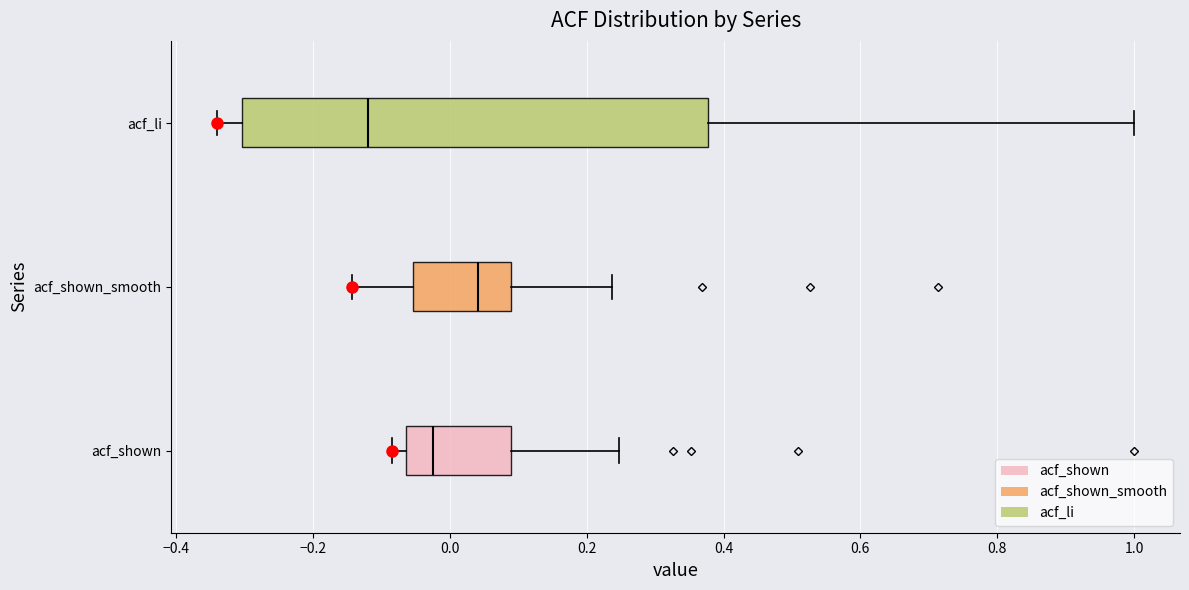

Where is the right edge of the box for acf_li on the x-axis? The values are not printed on the chart, so give them approximately, as read against the axis.

0.38